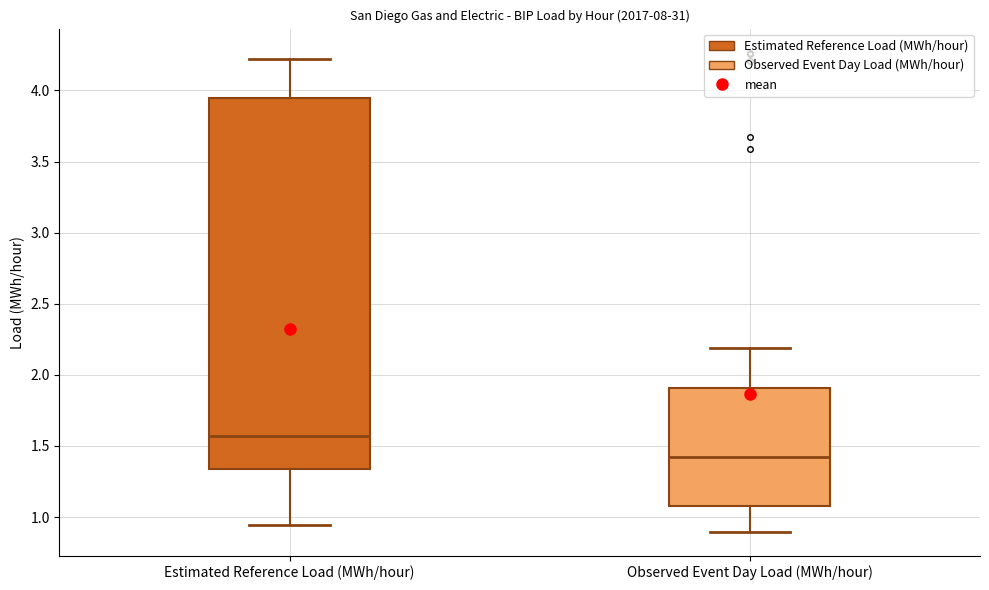

Reading left to right, transcribe this box plot: for each box, give where its median line is, the range the box spans, and where its two whiskers end, as read against the y-axis. The values are not printed on the chart, so give them approximately, as read against the axis.

Estimated Reference Load (MWh/hour): median 1.55, box 1.35 to 3.95, whiskers 0.95 to 4.20
Observed Event Day Load (MWh/hour): median 1.40, box 1.10 to 1.90, whiskers 0.90 to 2.20